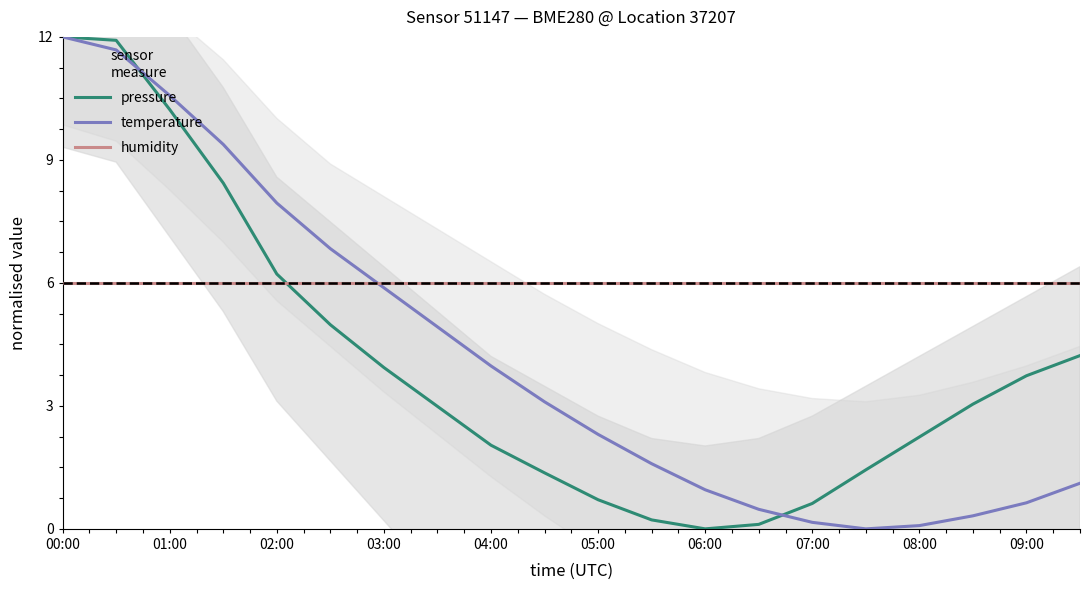

Rank the series by their maximum value, from lowest to highest.

humidity, temperature, pressure